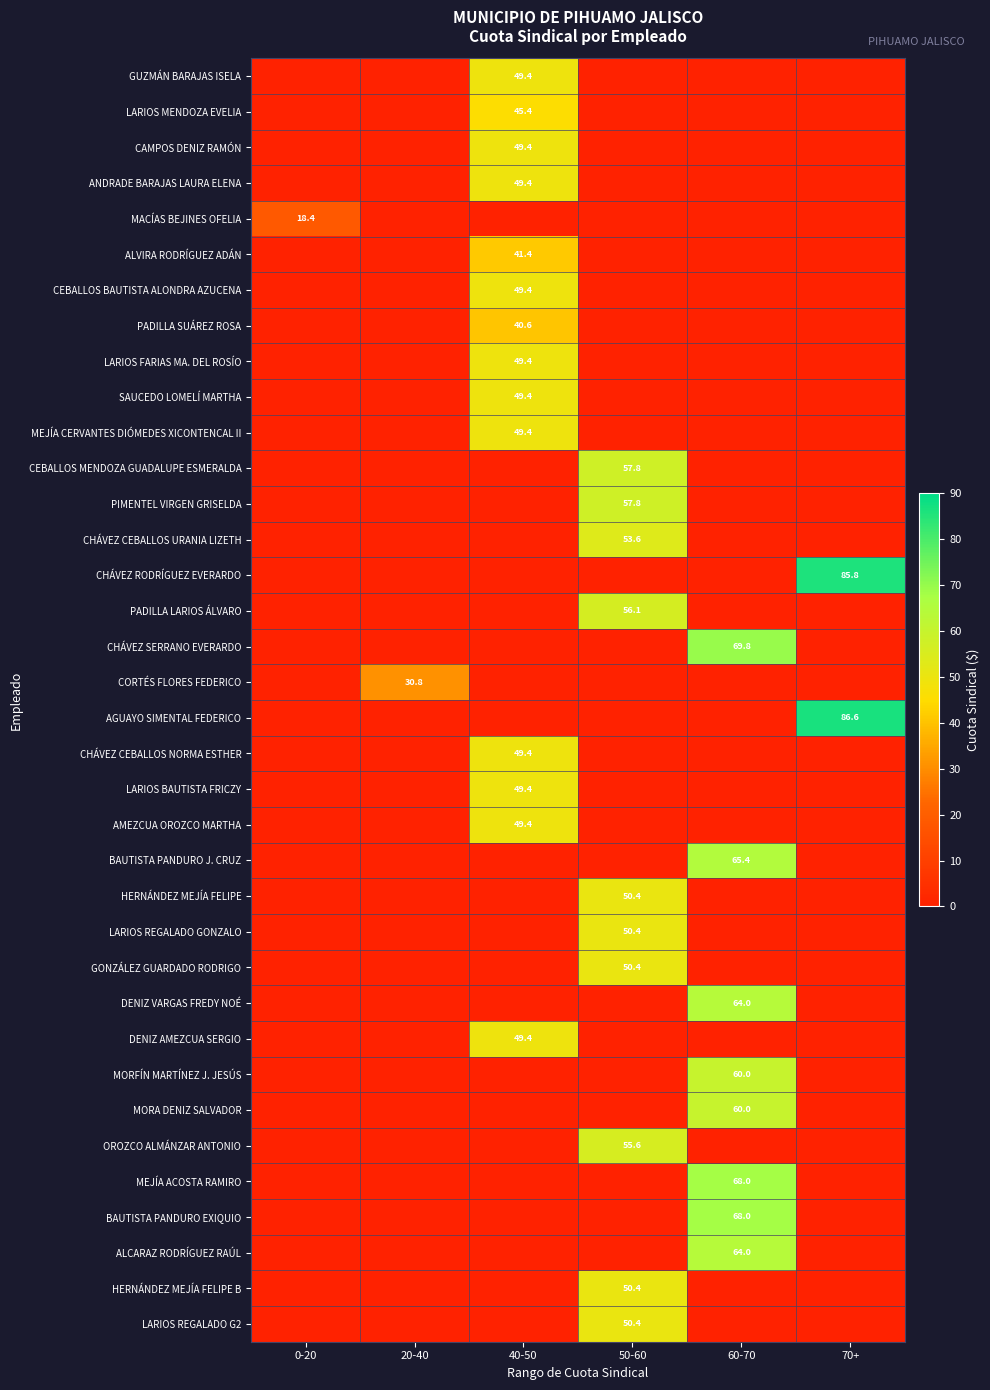

Is the value of AMEZCUA OROZCO MARTHA at 20-40 greater than the value of CHÁVEZ CEBALLOS NORMA ESTHER at 0-20?

No